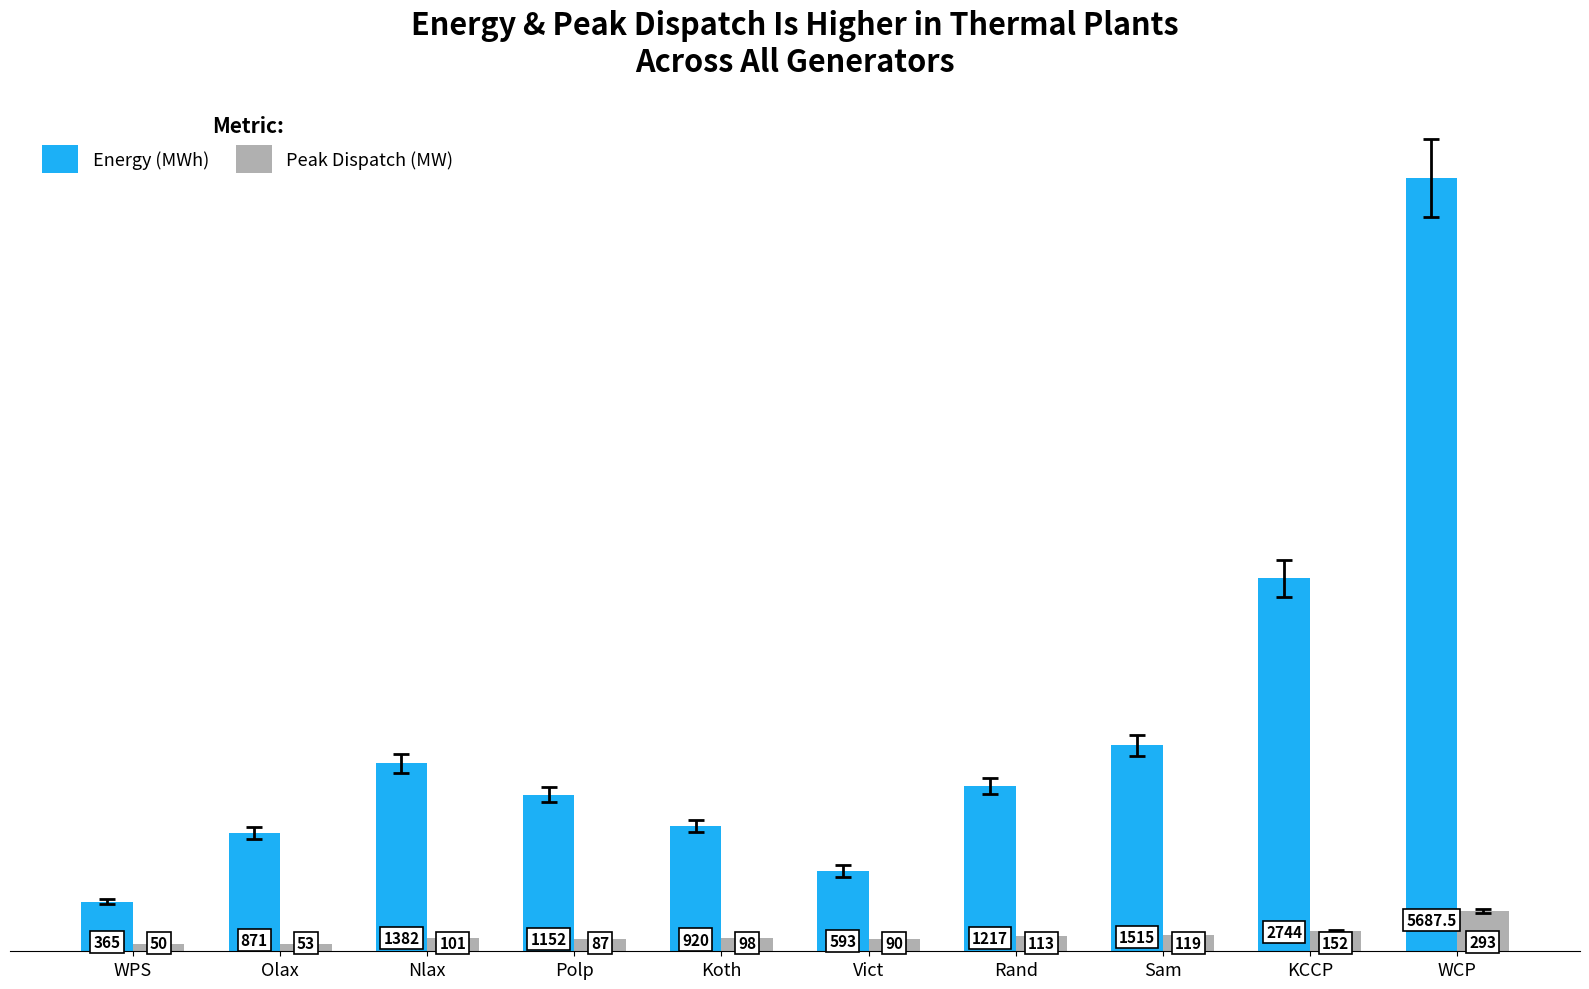

What is the difference between the maximum and second lowest values in the Peak Dispatch (MW) series?

240.0